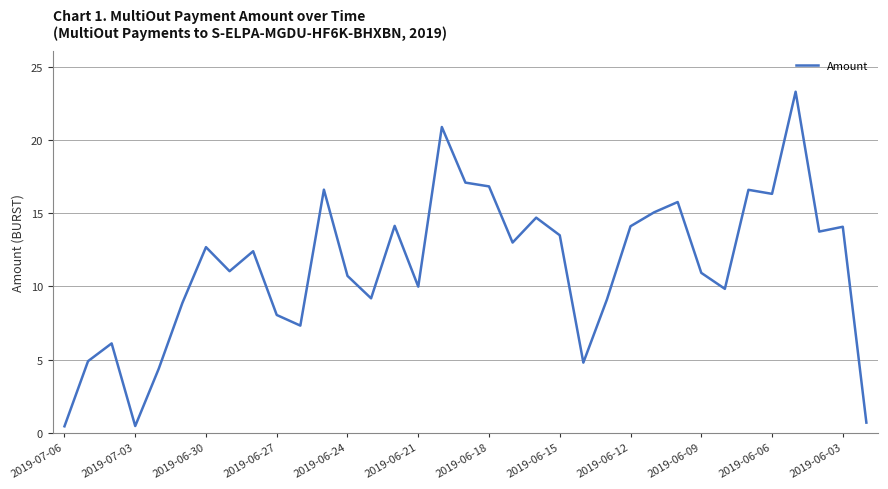

What is the greatest value displayed?

23.3